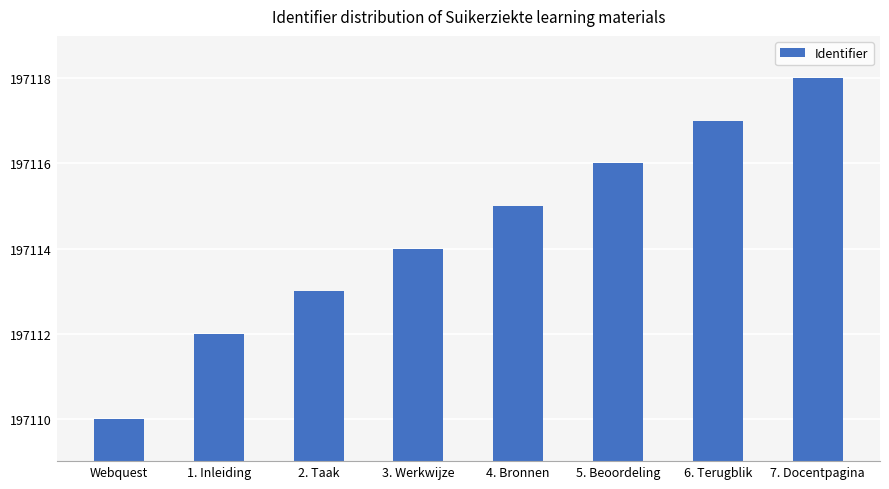

What is the difference between the values at Webquest and 6. Terugblik?

7